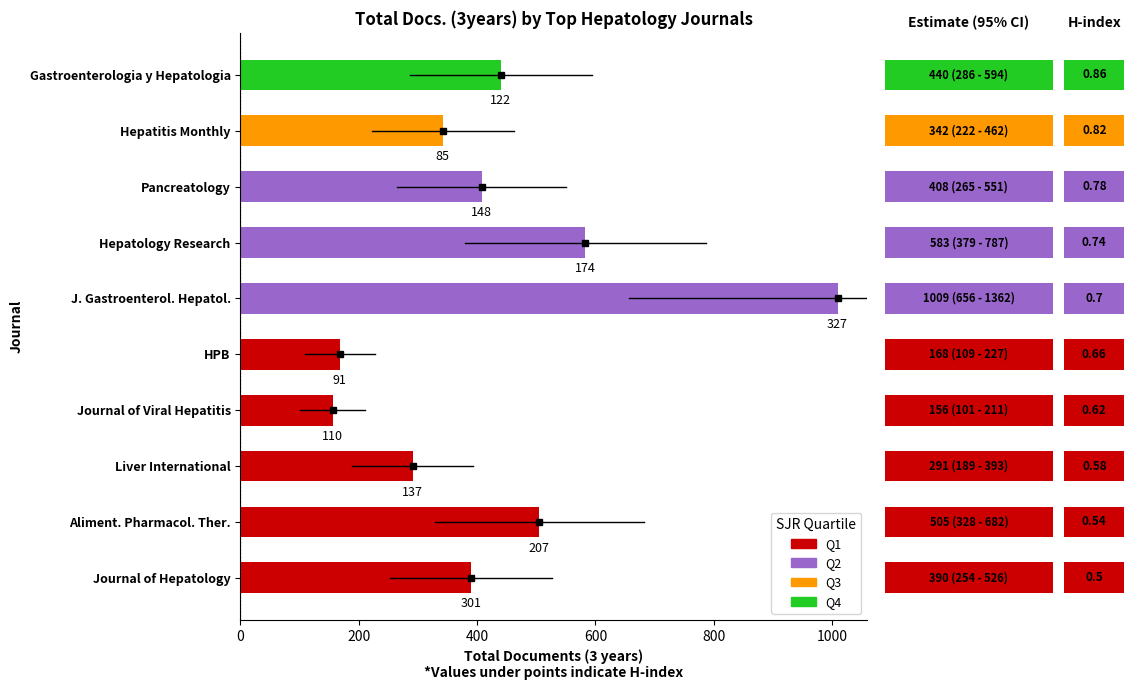

What is the minimum value shown in the chart?

156